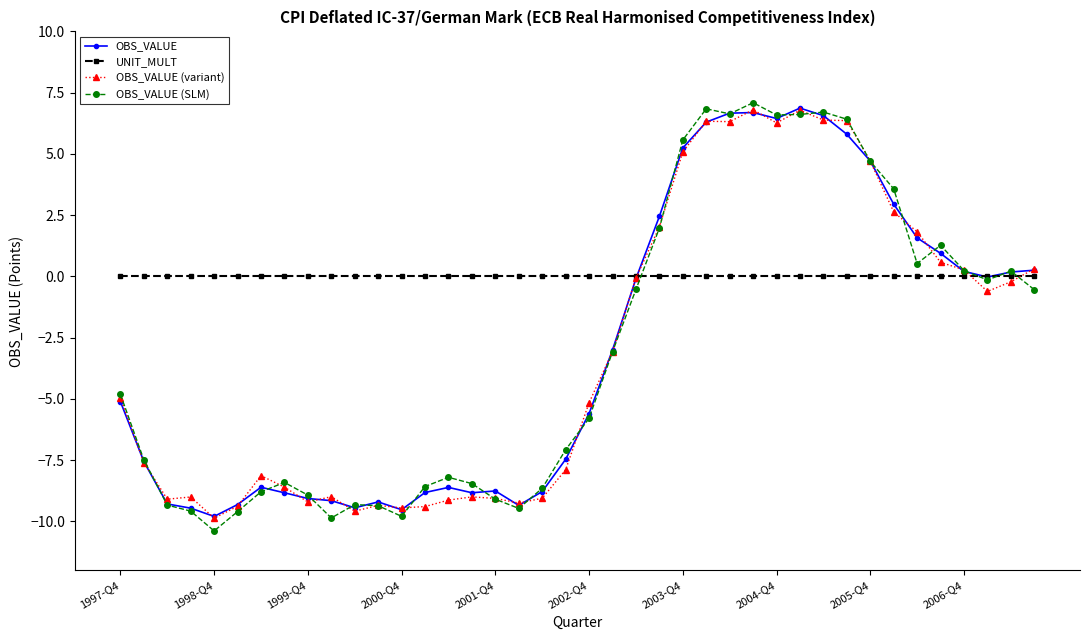

Which series has the largest range (max minus min)?

OBS_VALUE (SLM)